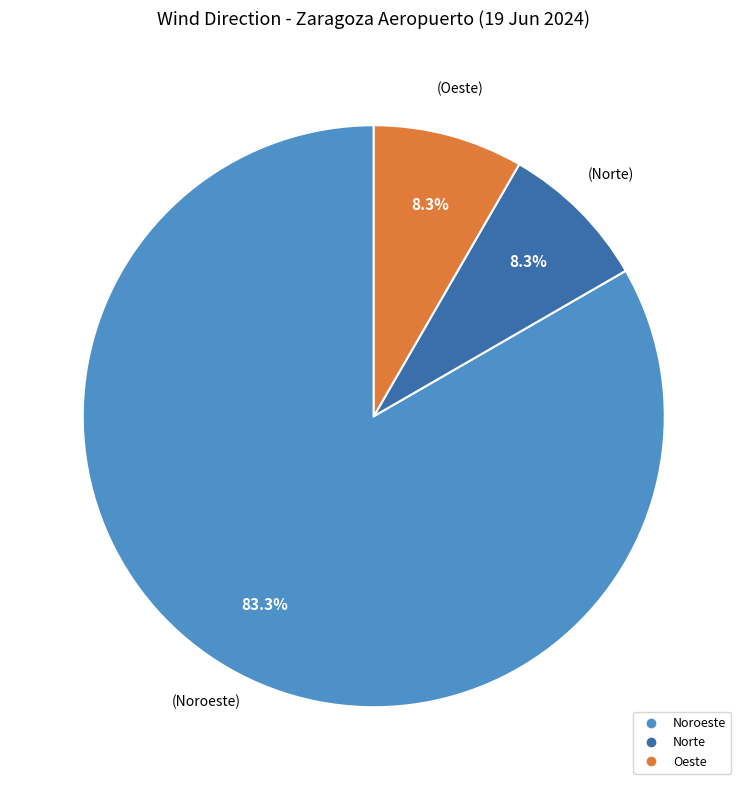

How many slices are in this pie chart?

3